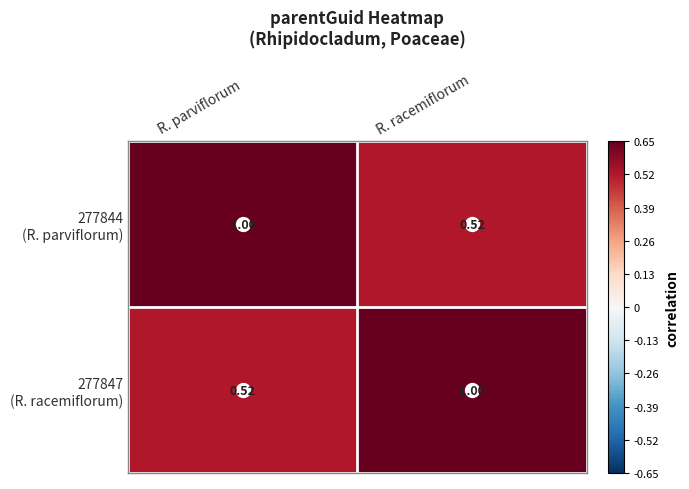

Which label corresponds to the largest value in the chart?

R. parviflorum